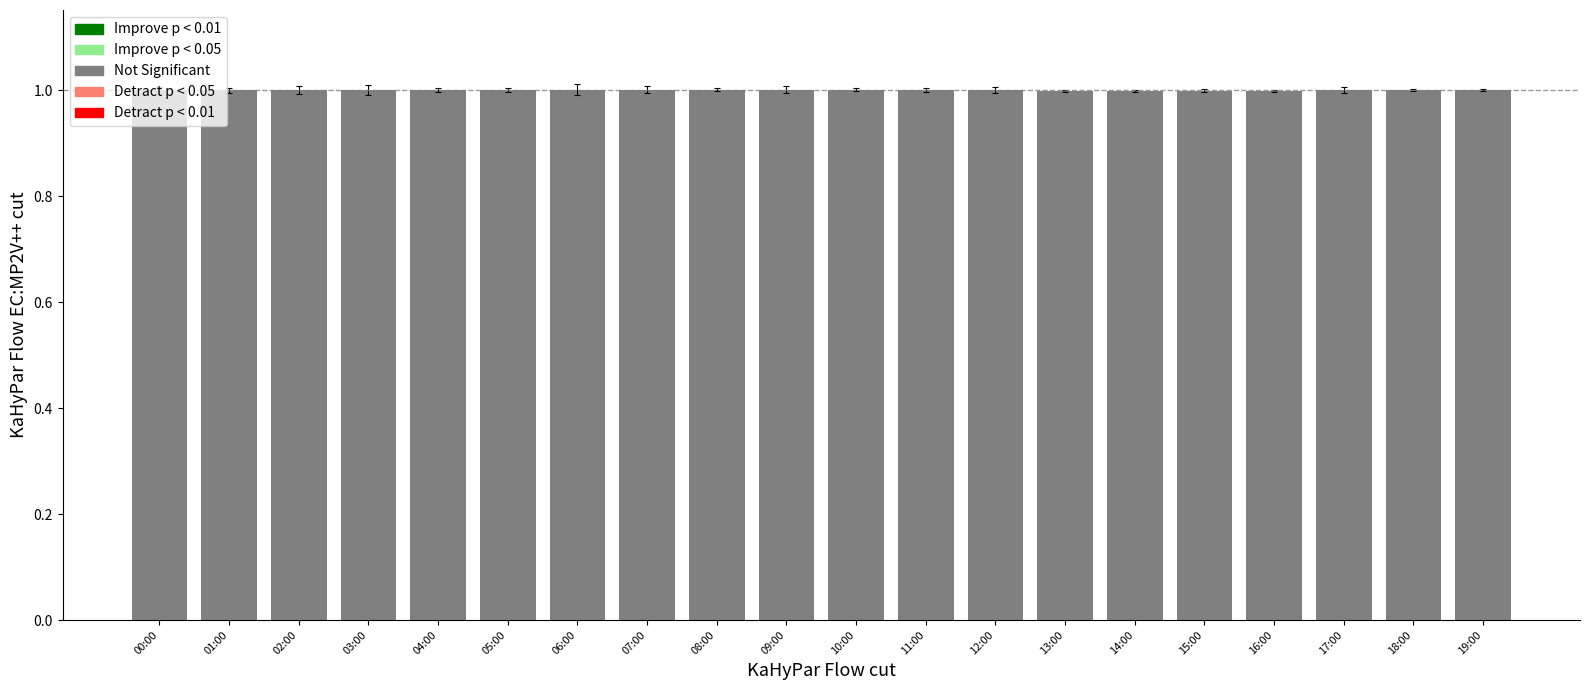

True or false: the data shows 1.0 at 00:00.

True